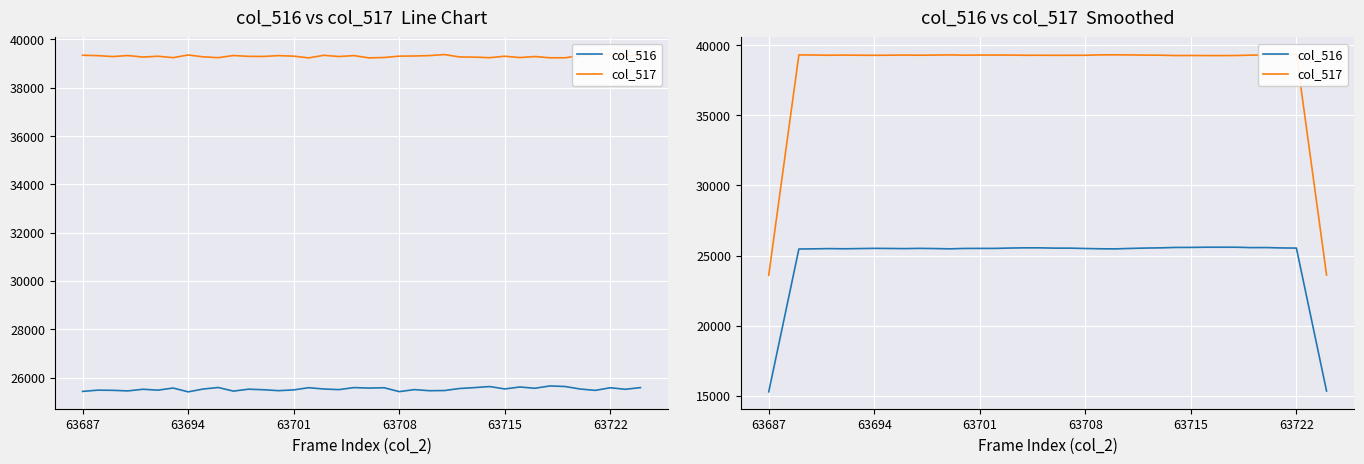

What is the difference between the highest and lowest values at 10?

13780.2